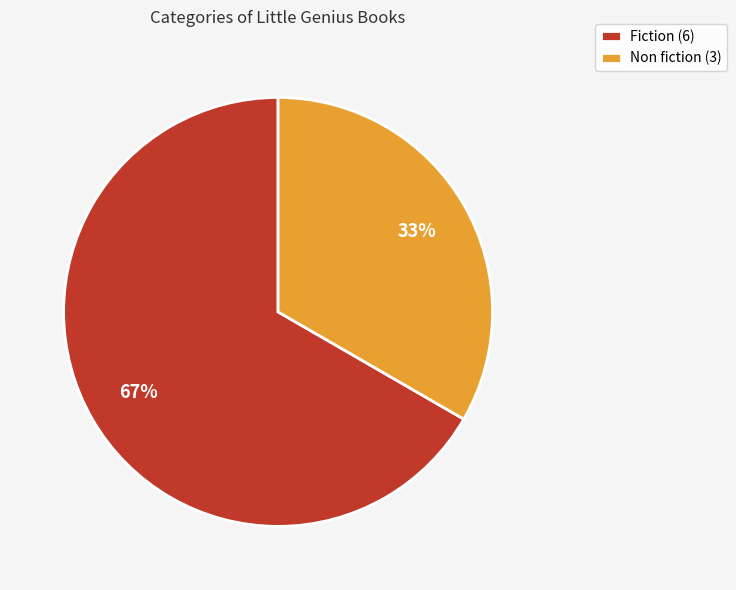

What is the majority slice?

Fiction